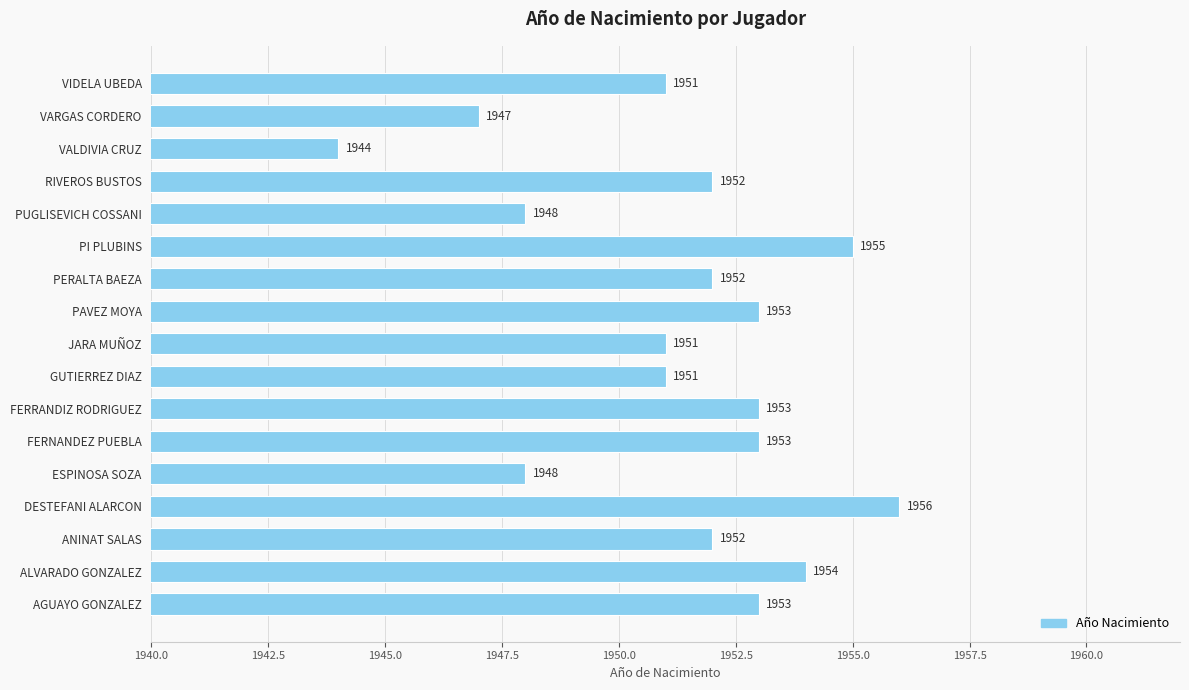

Reading bottom to top, list all the values displayed in this chart.

AGUAYO GONZALEZ=1953	ALVARADO GONZALEZ=1954	ANINAT SALAS=1952	DESTEFANI ALARCON=1956	ESPINOSA SOZA=1948	FERNANDEZ PUEBLA=1953	FERRANDIZ RODRIGUEZ=1953	GUTIERREZ DIAZ=1951	JARA MUÑOZ=1951	PAVEZ MOYA=1953	PERALTA BAEZA=1952	PI PLUBINS=1955	PUGLISEVICH COSSANI=1948	RIVEROS BUSTOS=1952	VALDIVIA CRUZ=1944	VARGAS CORDERO=1947	VIDELA UBEDA=1951